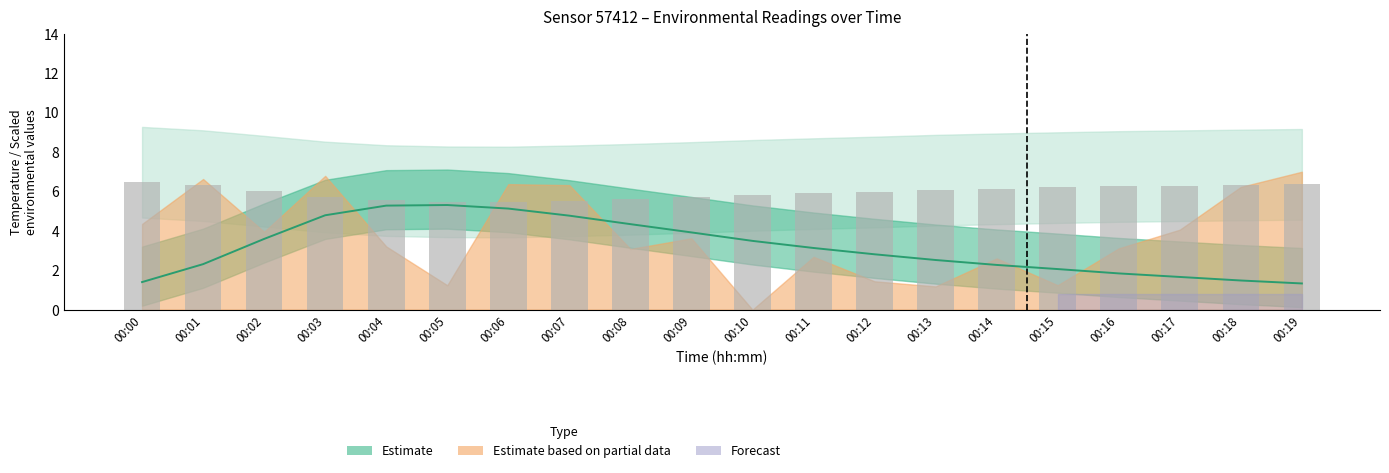

What is the highest value of the temperature series?

5.3